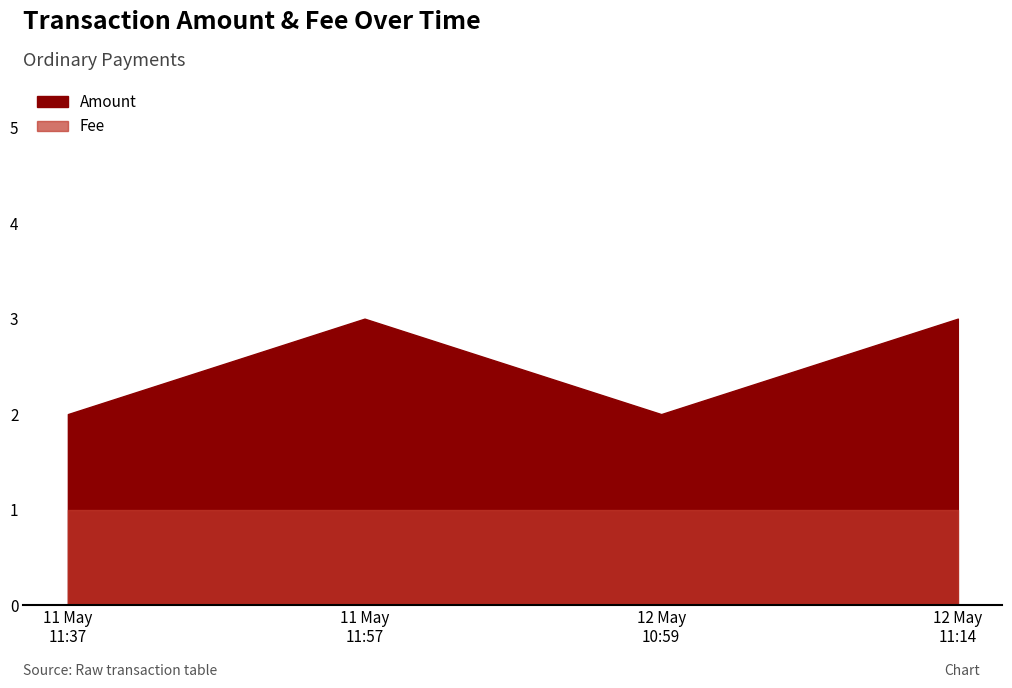

At which category does the chart reach its minimum across all series?

2017-05-11 11:37:31